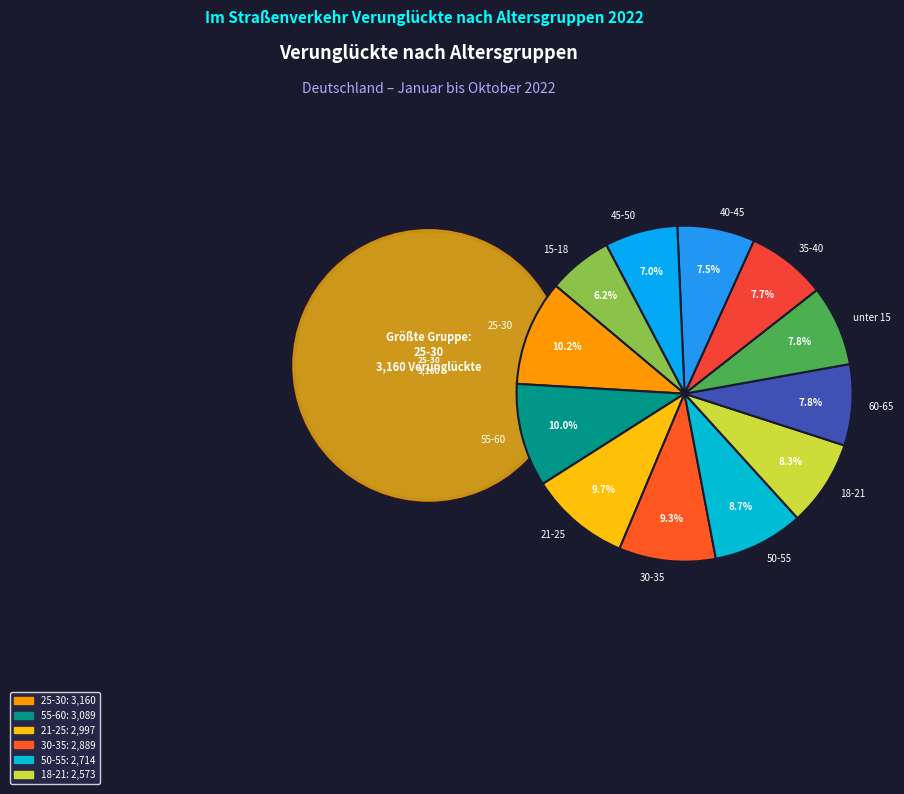

Does 50-55 account for over 50% of the chart?

No